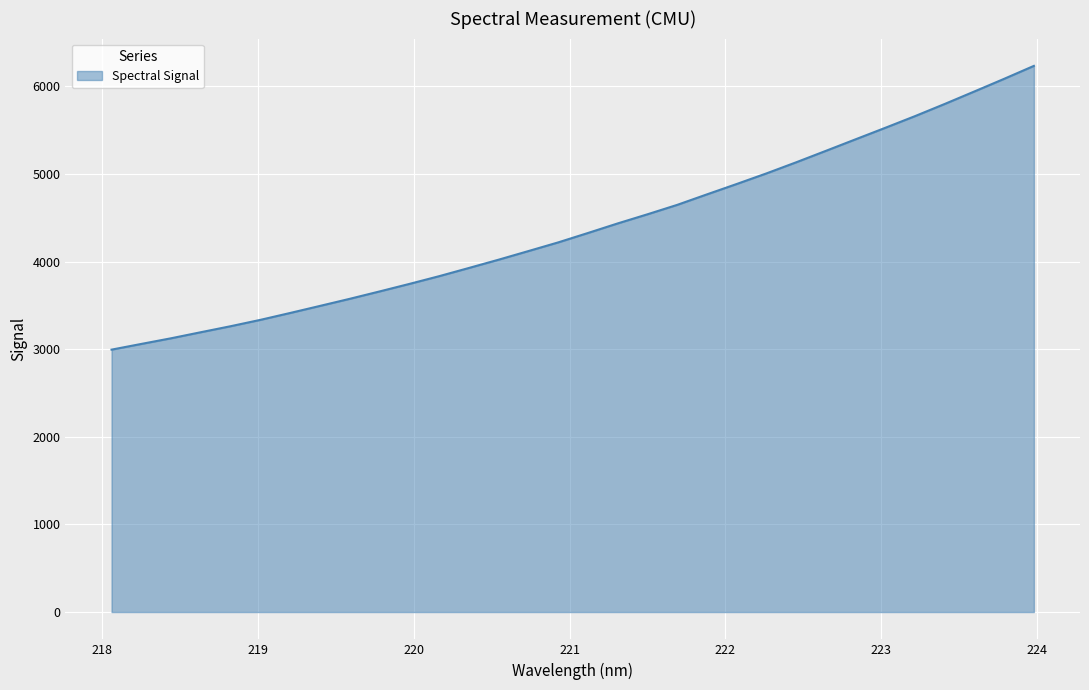

What is the smallest value displayed?

2995.5